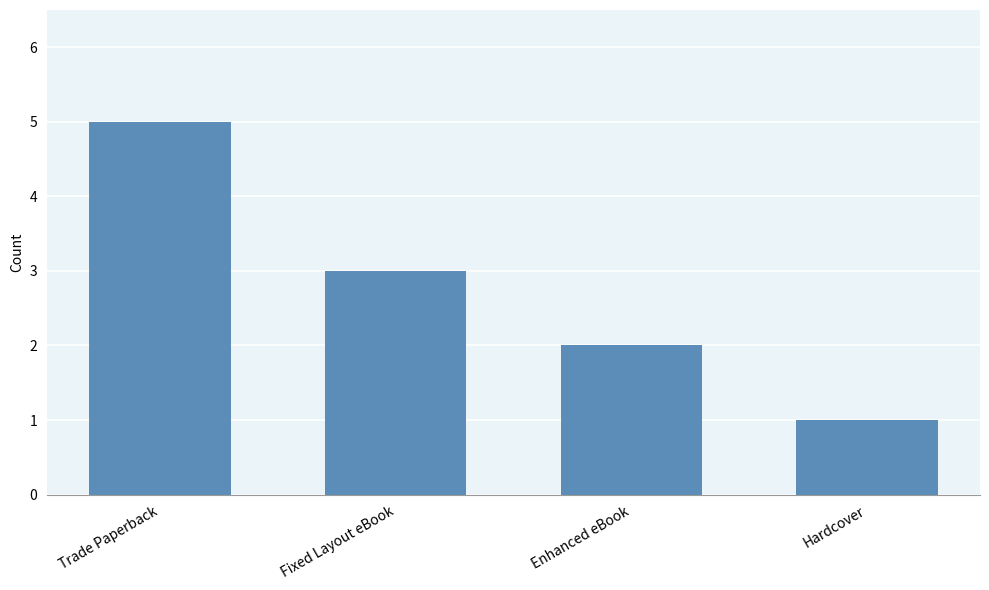

What is the difference between the maximum and minimum values?

4